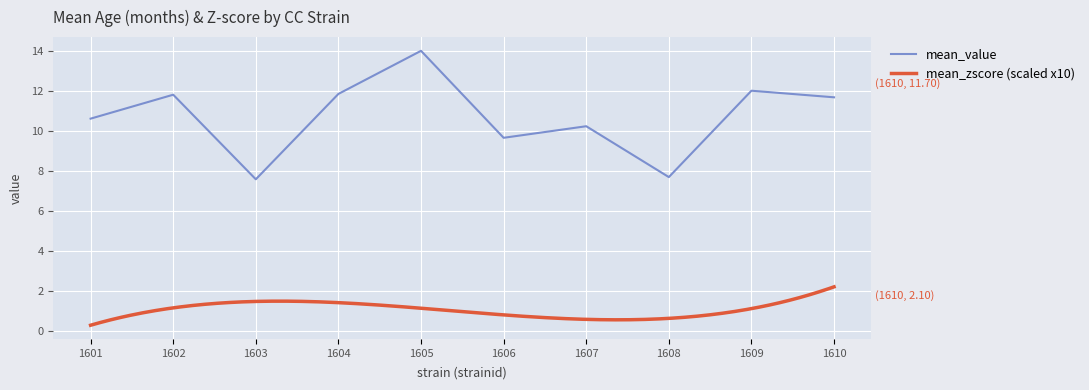

What is the minimum value for mean_value?

7.6